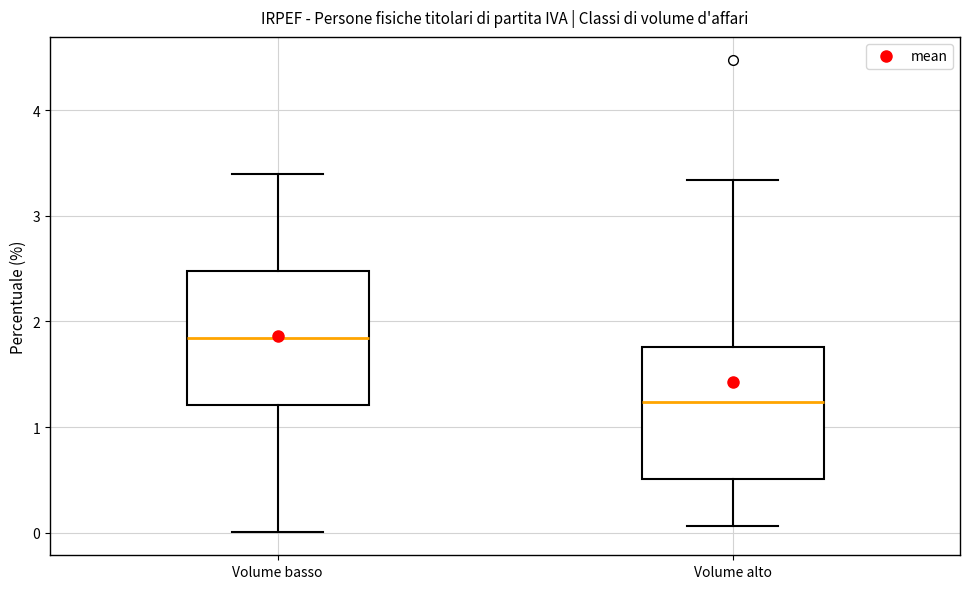

Which box's median line is the lowest?

Volume alto